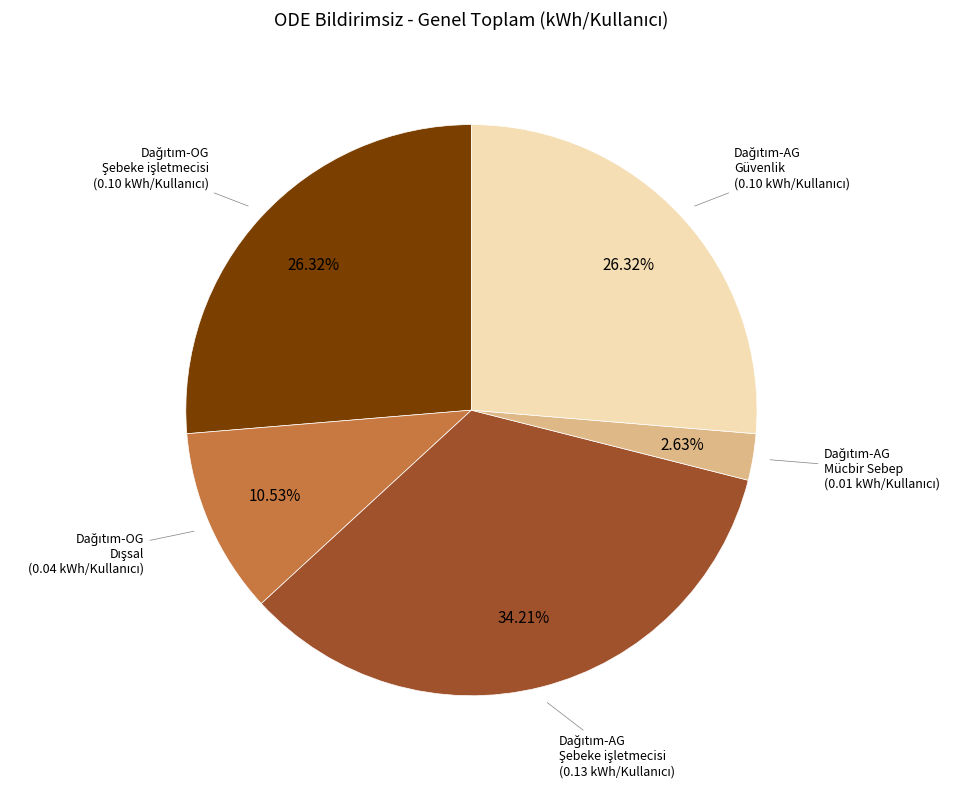

Does any single category account for the majority?

No